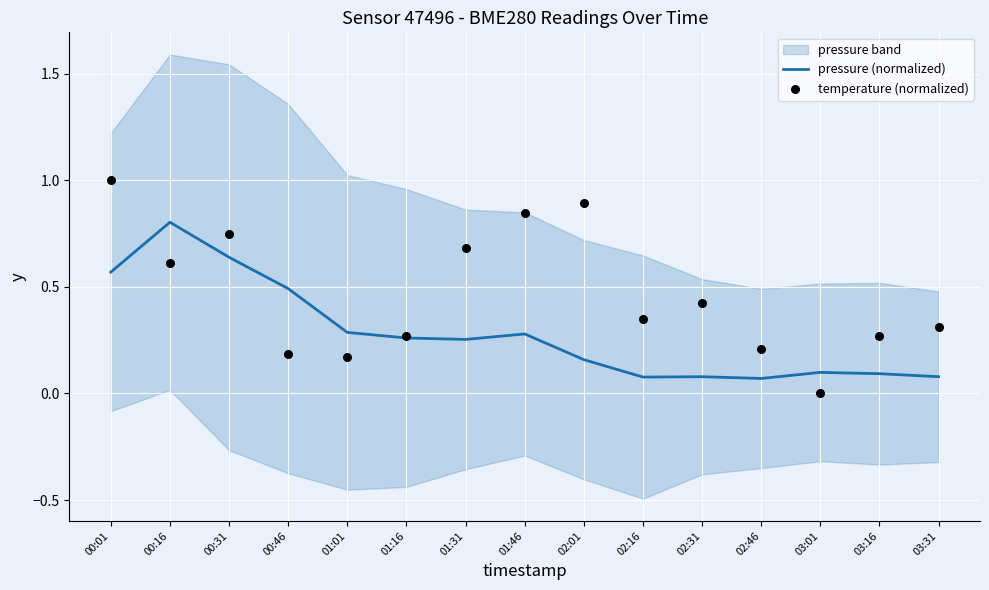

Which series has the largest Y range (max minus min)?

temperature (normalized)